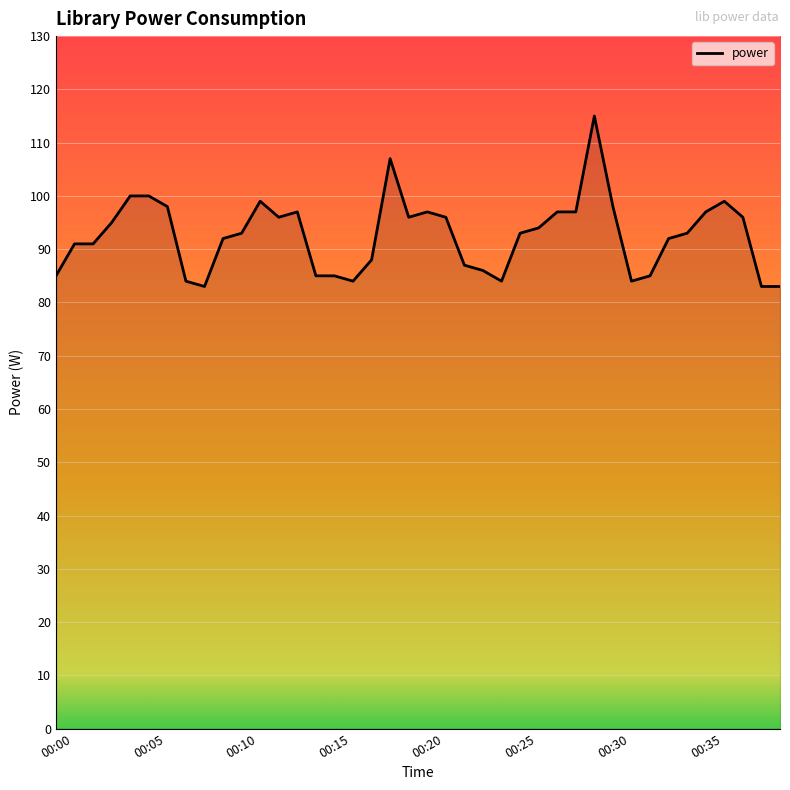

What is the difference between the maximum and minimum values?

32